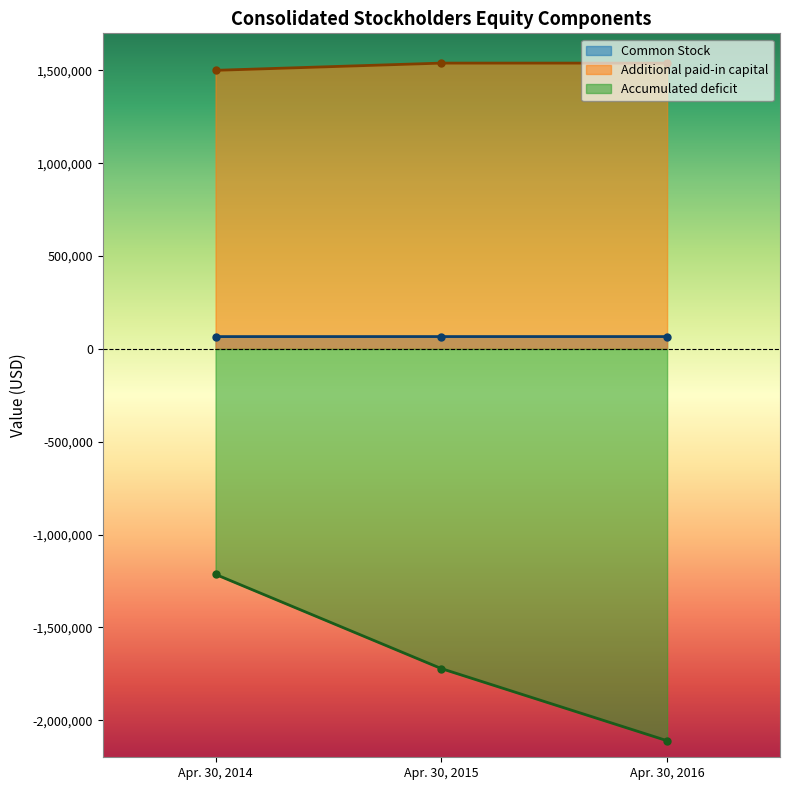

How many lines are shown in the chart?

3